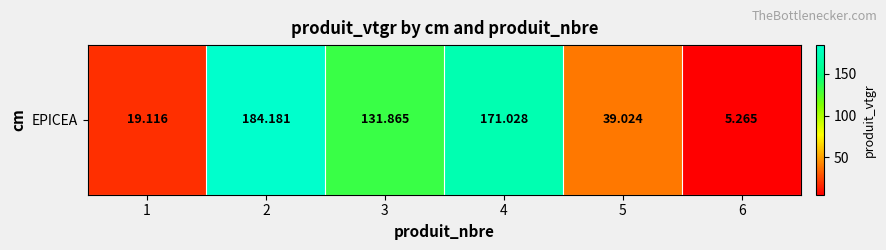

Reading right to left, what are all the values shown in this chart?

5.3	39.0	171.0	131.9	184.2	19.1